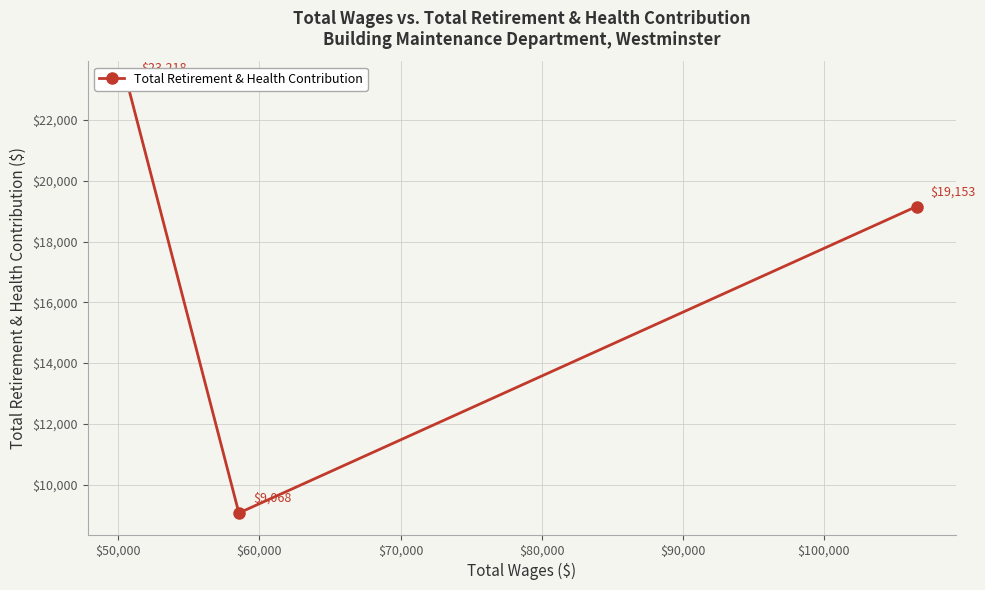

True or false: the data shows 12310 at $50,000.

False